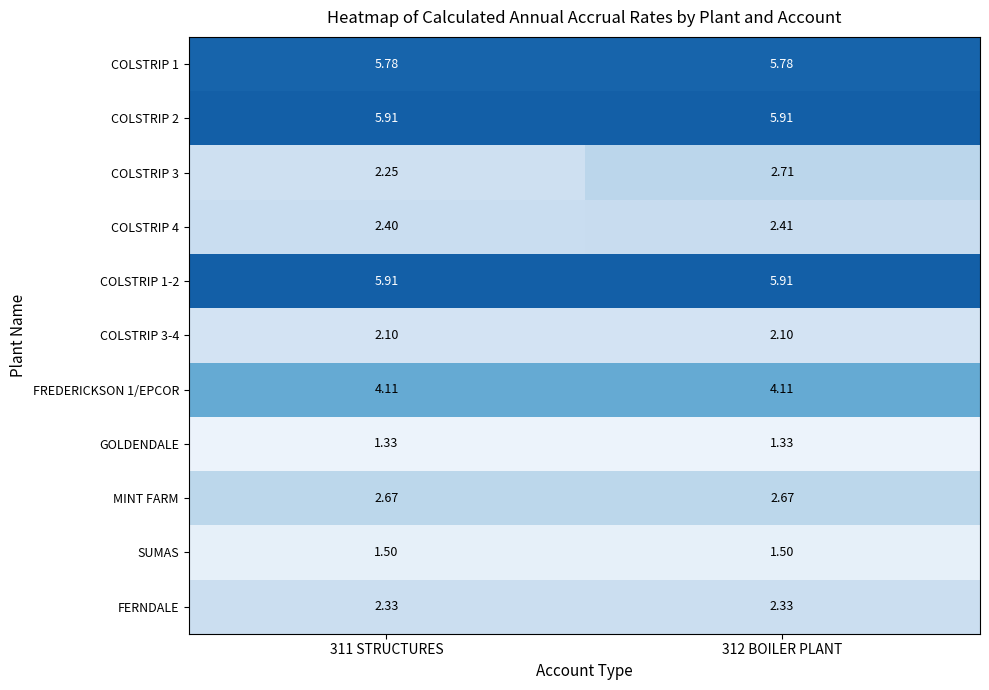

What is the difference between the highest and lowest values at 312 BOILER PLANT?

4.6